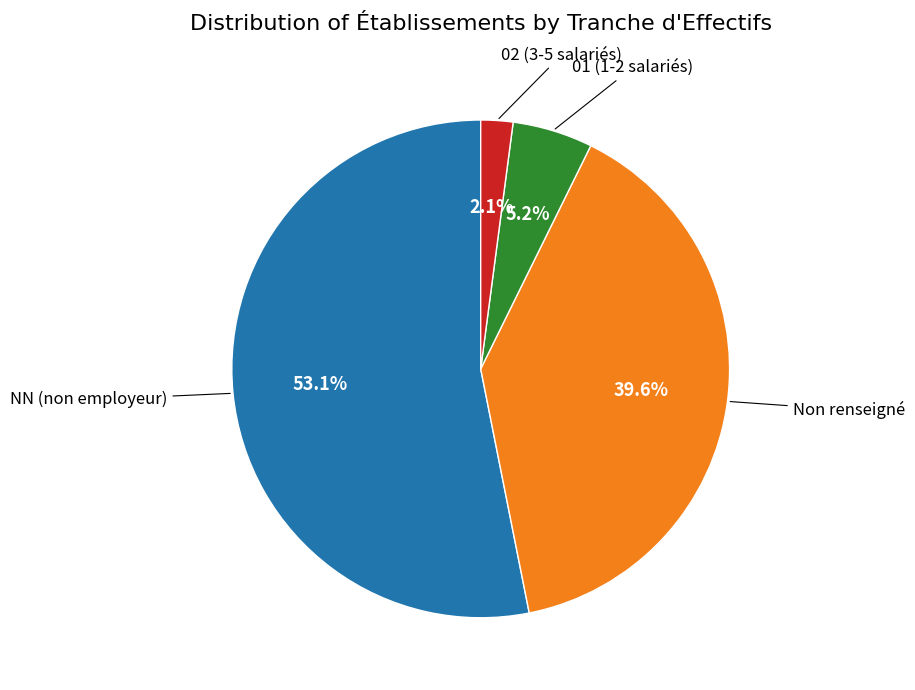

Does any single category account for the majority?

Yes